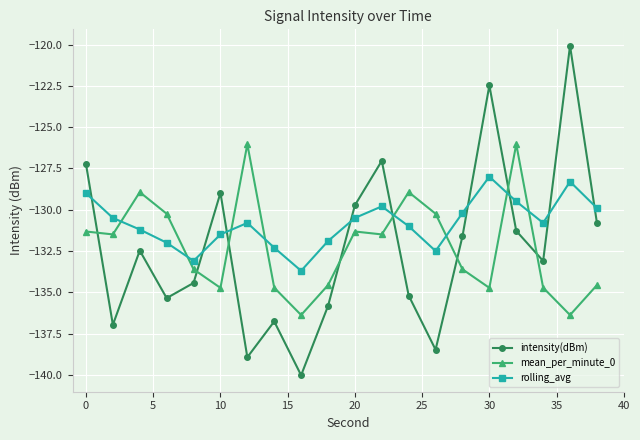

Which series has the largest range (max minus min)?

intensity(dBm)